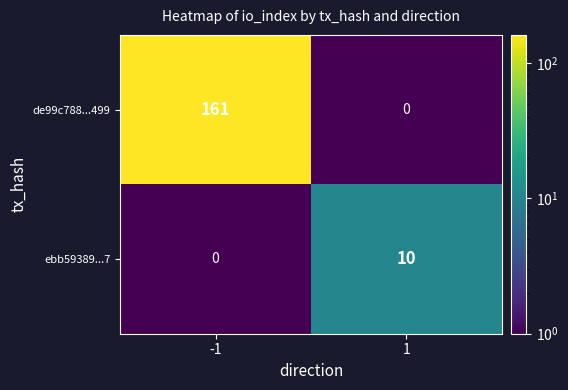

How many categories are shown in the chart?

2